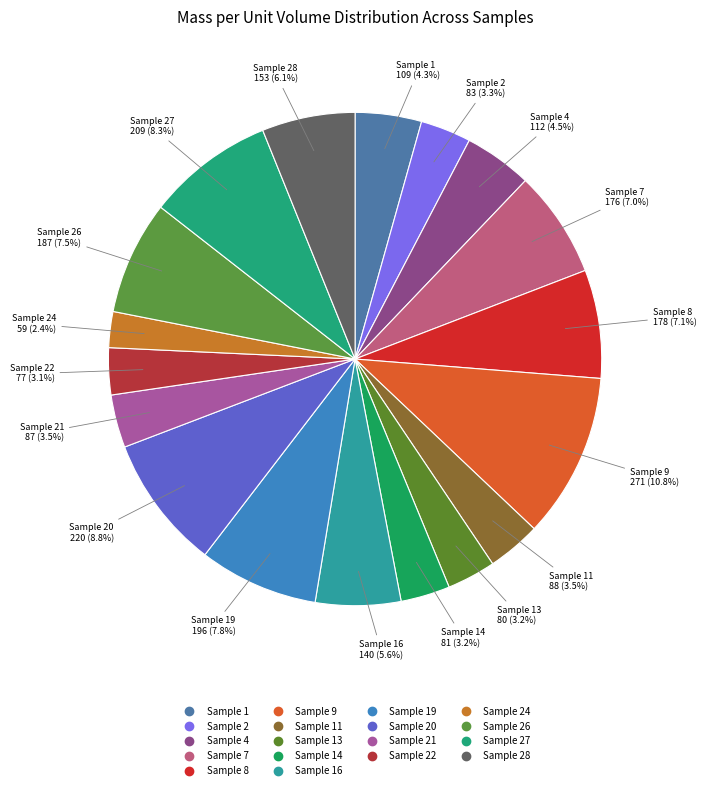

Count the number of slices in the pie.

18